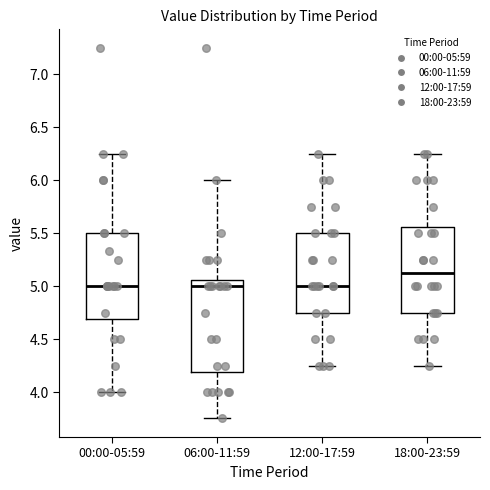

Reading left to right, read every box against the y-axis: the position of its median line, the range the box covers, and the ends of its whiskers. The values are not printed on the chart, so give them approximately, as read against the axis.

00:00-05:59: median 5.00, box 4.70 to 5.50, whiskers 4.00 to 6.25
06:00-11:59: median 5.00, box 4.20 to 5.05, whiskers 3.75 to 6.00
12:00-17:59: median 5.00, box 4.75 to 5.50, whiskers 4.25 to 6.25
18:00-23:59: median 5.15, box 4.75 to 5.55, whiskers 4.25 to 6.25